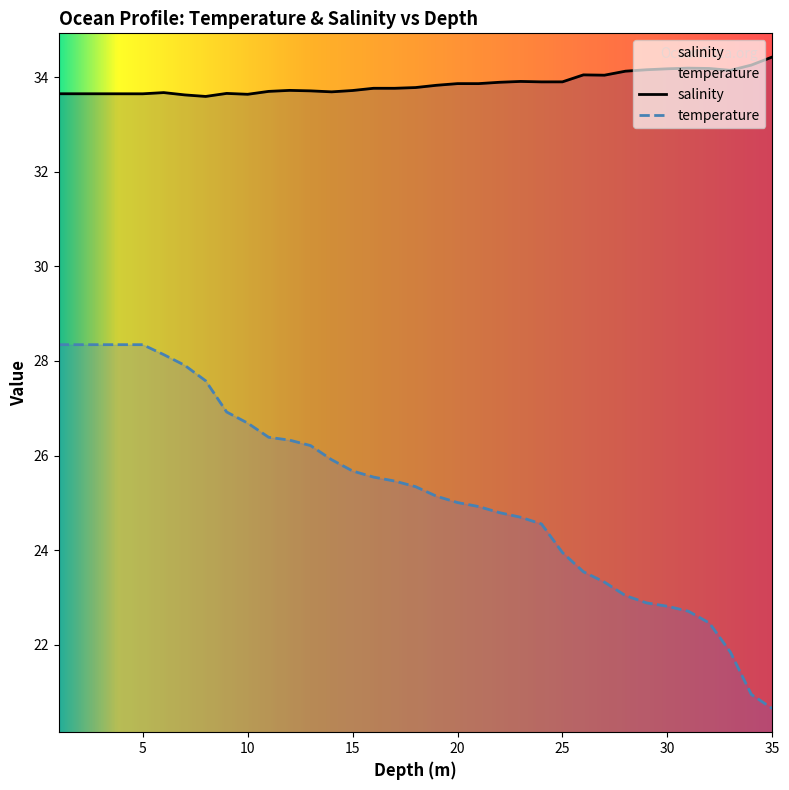

Rank the series by their average value, from highest to lowest.

salinity, temperature